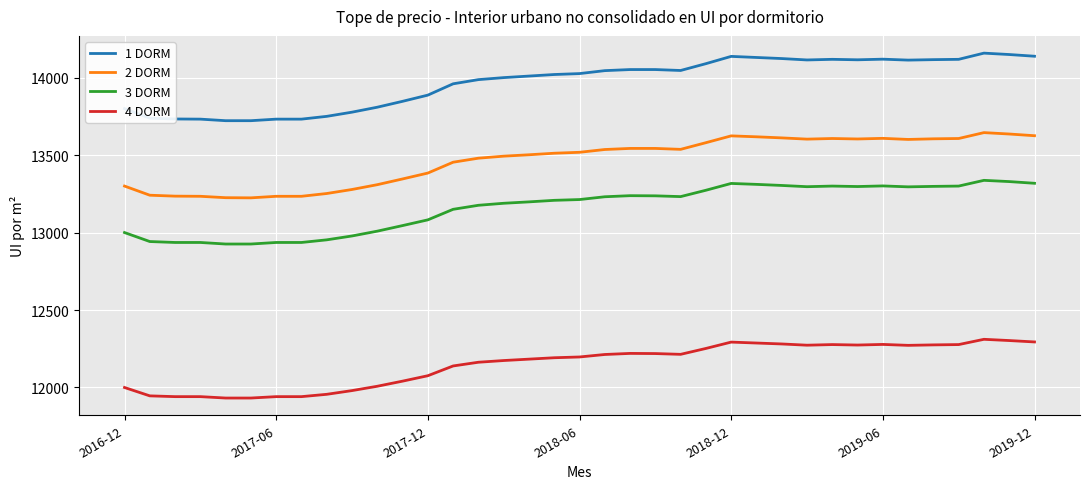

What is the difference between the maximum and minimum values in the 3 DORM series?

411